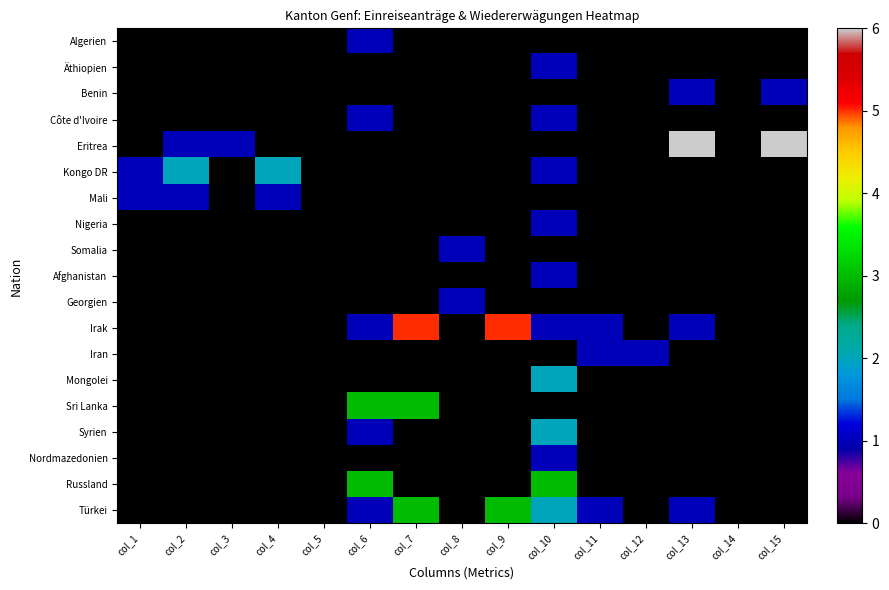

Reading right to left, extract all data points from this chart.

Algerien: col_15=0	col_14=0	col_13=0	col_12=0	col_11=0	col_10=0	col_9=0	col_8=0	col_7=0	col_6=1	col_5=0	col_4=0	col_3=0	col_2=0	col_1=0
Äthiopien: col_15=0	col_14=0	col_13=0	col_12=0	col_11=0	col_10=1	col_9=0	col_8=0	col_7=0	col_6=0	col_5=0	col_4=0	col_3=0	col_2=0	col_1=0
Benin: col_15=1	col_14=0	col_13=1	col_12=0	col_11=0	col_10=0	col_9=0	col_8=0	col_7=0	col_6=0	col_5=0	col_4=0	col_3=0	col_2=0	col_1=0
Côte d'Ivoire: col_15=0	col_14=0	col_13=0	col_12=0	col_11=0	col_10=1	col_9=0	col_8=0	col_7=0	col_6=1	col_5=0	col_4=0	col_3=0	col_2=0	col_1=0
Eritrea: col_15=6	col_14=0	col_13=6	col_12=0	col_11=0	col_10=0	col_9=0	col_8=0	col_7=0	col_6=0	col_5=0	col_4=0	col_3=1	col_2=1	col_1=0
Kongo DR: col_15=0	col_14=0	col_13=0	col_12=0	col_11=0	col_10=1	col_9=0	col_8=0	col_7=0	col_6=0	col_5=0	col_4=2	col_3=0	col_2=2	col_1=1
Mali: col_15=0	col_14=0	col_13=0	col_12=0	col_11=0	col_10=0	col_9=0	col_8=0	col_7=0	col_6=0	col_5=0	col_4=1	col_3=0	col_2=1	col_1=1
Nigeria: col_15=0	col_14=0	col_13=0	col_12=0	col_11=0	col_10=1	col_9=0	col_8=0	col_7=0	col_6=0	col_5=0	col_4=0	col_3=0	col_2=0	col_1=0
Somalia: col_15=0	col_14=0	col_13=0	col_12=0	col_11=0	col_10=0	col_9=0	col_8=1	col_7=0	col_6=0	col_5=0	col_4=0	col_3=0	col_2=0	col_1=0
Afghanistan: col_15=0	col_14=0	col_13=0	col_12=0	col_11=0	col_10=1	col_9=0	col_8=0	col_7=0	col_6=0	col_5=0	col_4=0	col_3=0	col_2=0	col_1=0
Georgien: col_15=0	col_14=0	col_13=0	col_12=0	col_11=0	col_10=0	col_9=0	col_8=1	col_7=0	col_6=0	col_5=0	col_4=0	col_3=0	col_2=0	col_1=0
Irak: col_15=0	col_14=0	col_13=1	col_12=0	col_11=1	col_10=1	col_9=5	col_8=0	col_7=5	col_6=1	col_5=0	col_4=0	col_3=0	col_2=0	col_1=0
Iran: col_15=0	col_14=0	col_13=0	col_12=1	col_11=1	col_10=0	col_9=0	col_8=0	col_7=0	col_6=0	col_5=0	col_4=0	col_3=0	col_2=0	col_1=0
Mongolei: col_15=0	col_14=0	col_13=0	col_12=0	col_11=0	col_10=2	col_9=0	col_8=0	col_7=0	col_6=0	col_5=0	col_4=0	col_3=0	col_2=0	col_1=0
Sri Lanka: col_15=0	col_14=0	col_13=0	col_12=0	col_11=0	col_10=0	col_9=0	col_8=0	col_7=3	col_6=3	col_5=0	col_4=0	col_3=0	col_2=0	col_1=0
Syrien: col_15=0	col_14=0	col_13=0	col_12=0	col_11=0	col_10=2	col_9=0	col_8=0	col_7=0	col_6=1	col_5=0	col_4=0	col_3=0	col_2=0	col_1=0
Nordmazedonien: col_15=0	col_14=0	col_13=0	col_12=0	col_11=0	col_10=1	col_9=0	col_8=0	col_7=0	col_6=0	col_5=0	col_4=0	col_3=0	col_2=0	col_1=0
Russland: col_15=0	col_14=0	col_13=0	col_12=0	col_11=0	col_10=3	col_9=0	col_8=0	col_7=0	col_6=3	col_5=0	col_4=0	col_3=0	col_2=0	col_1=0
Türkei: col_15=0	col_14=0	col_13=1	col_12=0	col_11=1	col_10=2	col_9=3	col_8=0	col_7=3	col_6=1	col_5=0	col_4=0	col_3=0	col_2=0	col_1=0